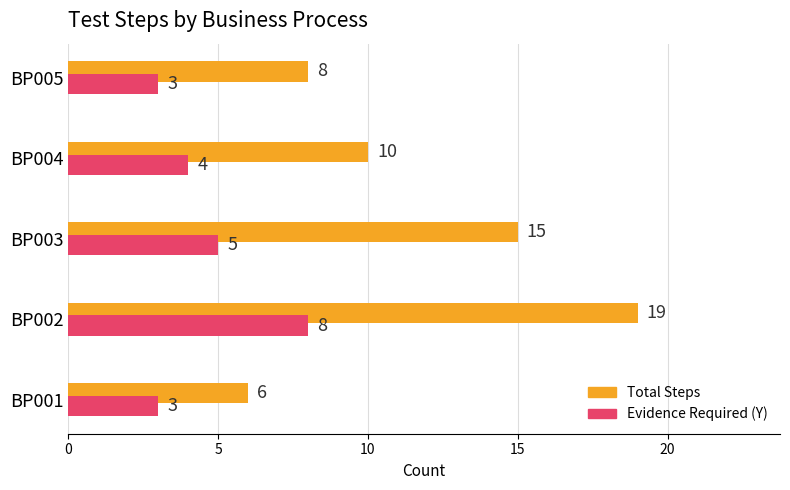

What is the sum of all Evidence Required (Y) values?

23